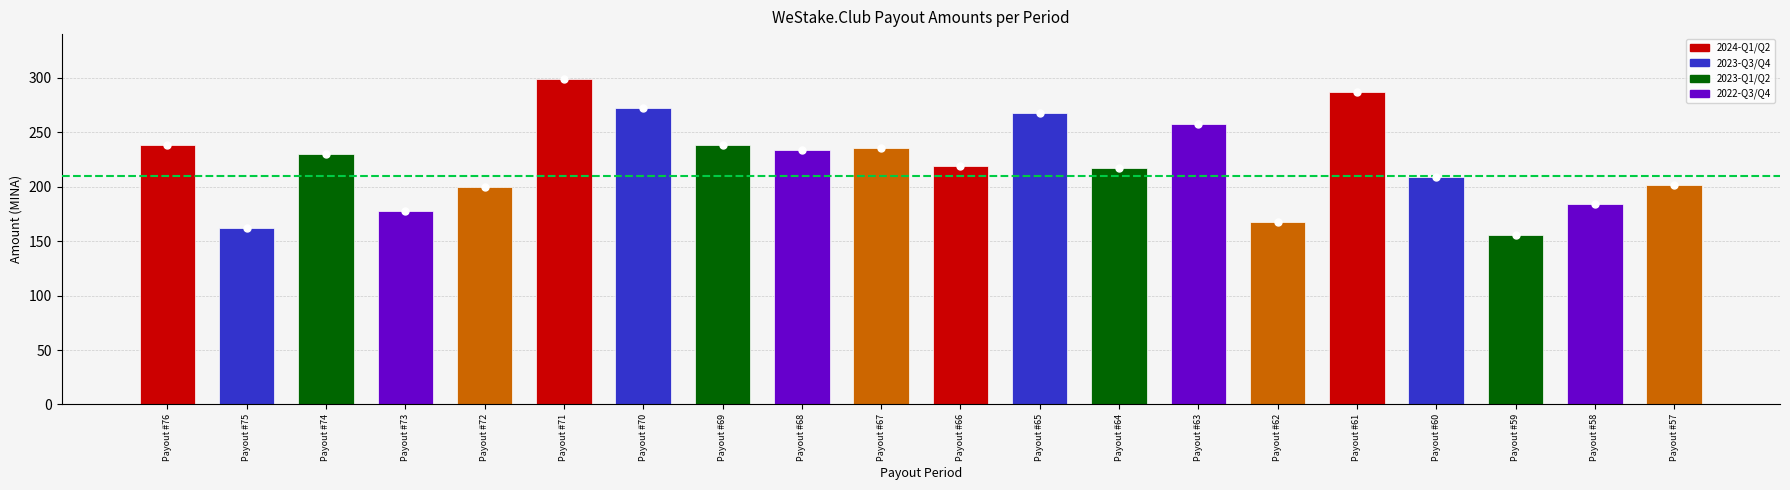

Is it true that the value at Payout #69 is 134.6?

False